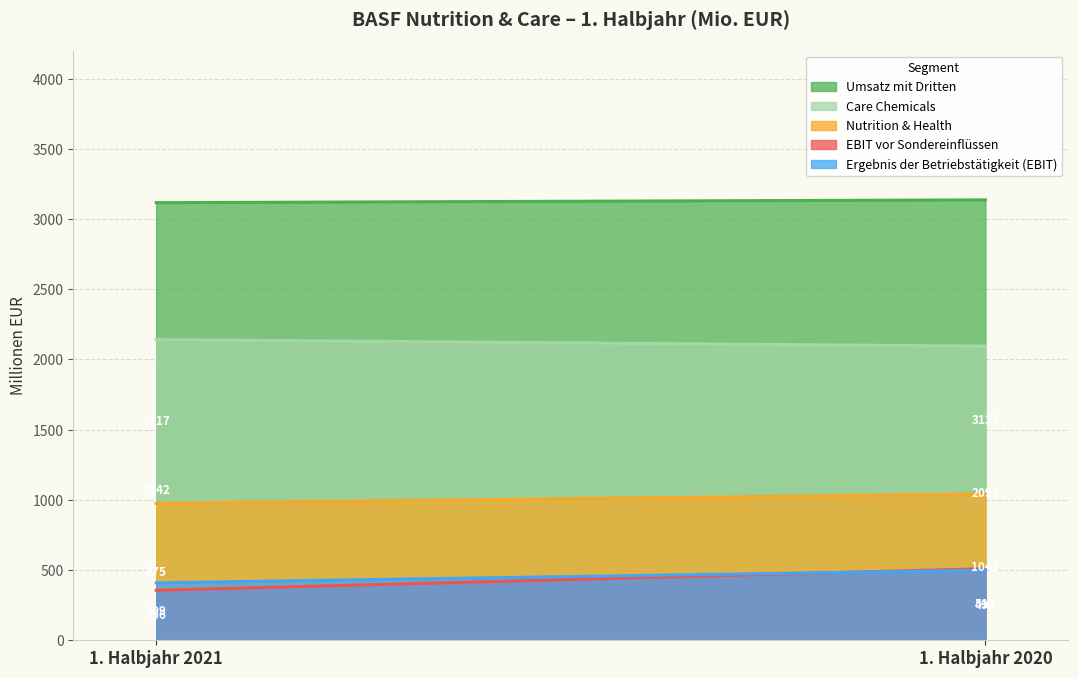

What is the average value of the Umsatz mit Dritten series?

3127